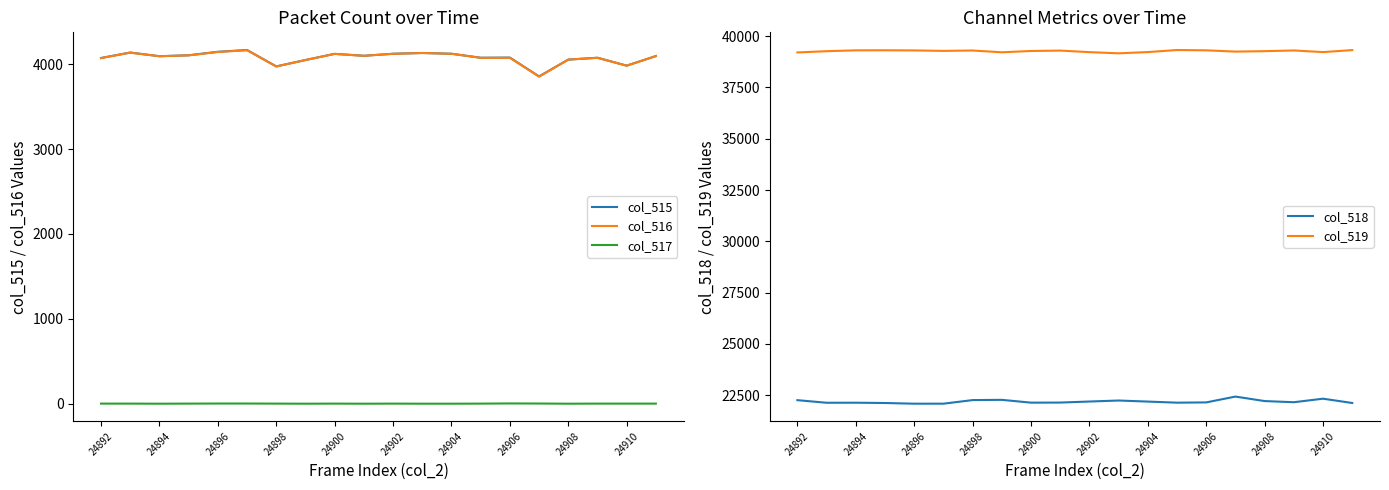

What value does the col_519 series have at 24906, to the nearest 50?

39300